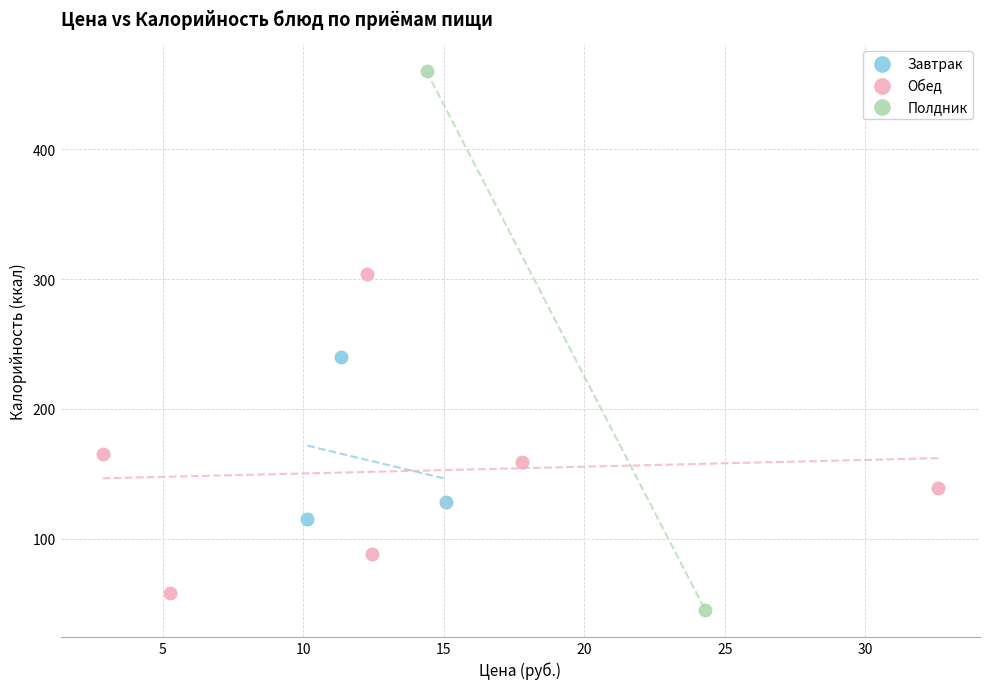

What are all the series names shown in the legend?

Завтрак, Обед, Полдник